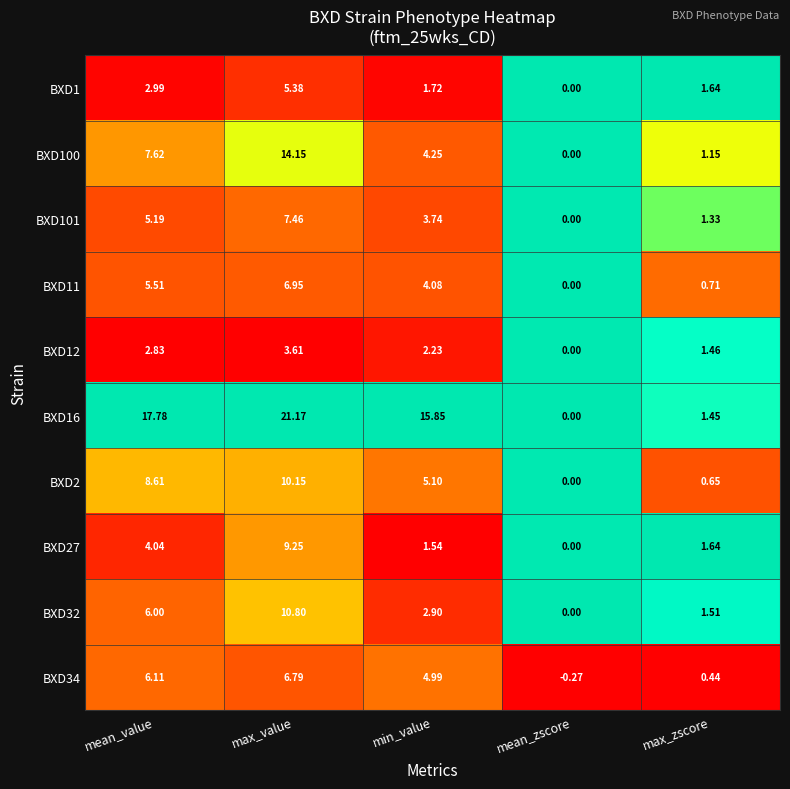

Rank the categories by BXD101 value from highest to lowest.

max_value, mean_value, min_value, max_zscore, mean_zscore